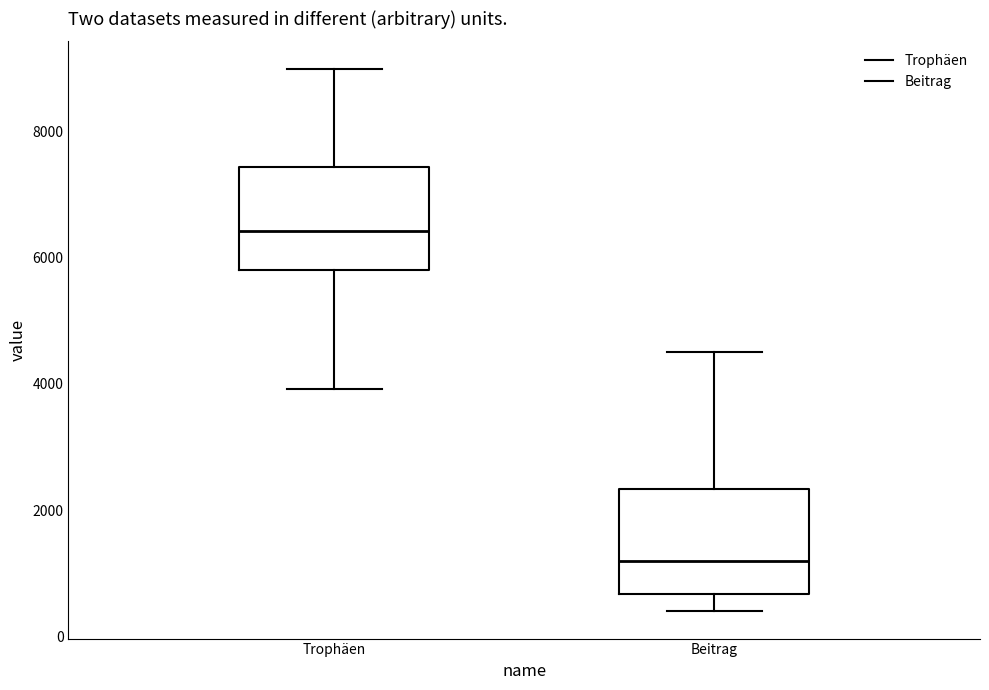

Where does the lower whisker of the box for Beitrag end on the y-axis? The values are not printed on the chart, so give them approximately, as read against the axis.

400